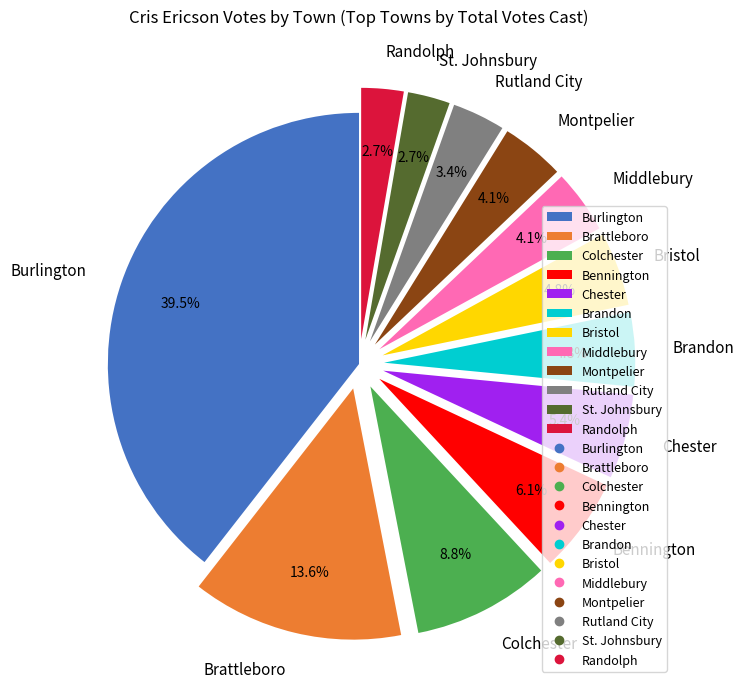

True or false: Randolph accounts for 3% of the total.

True